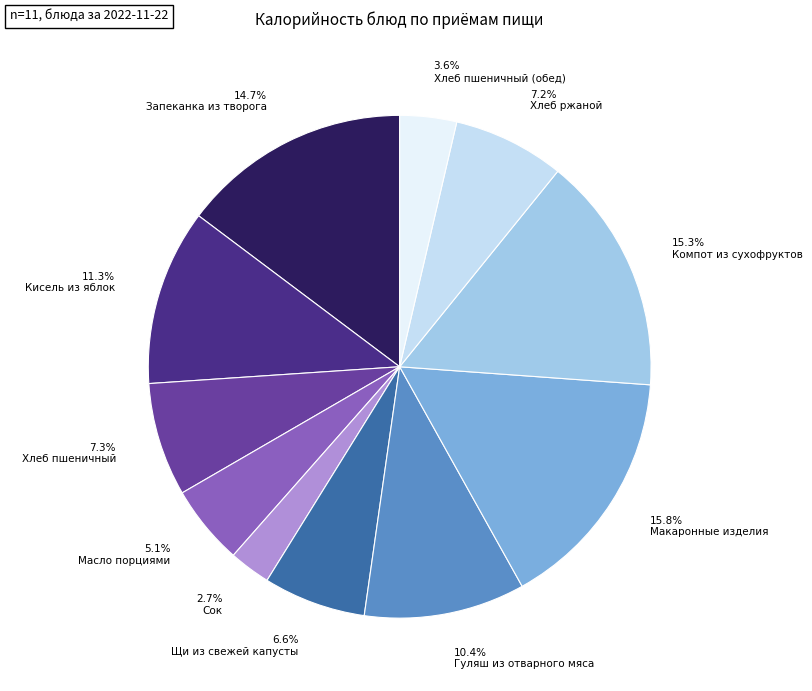

Which slice is the smallest?

Сок